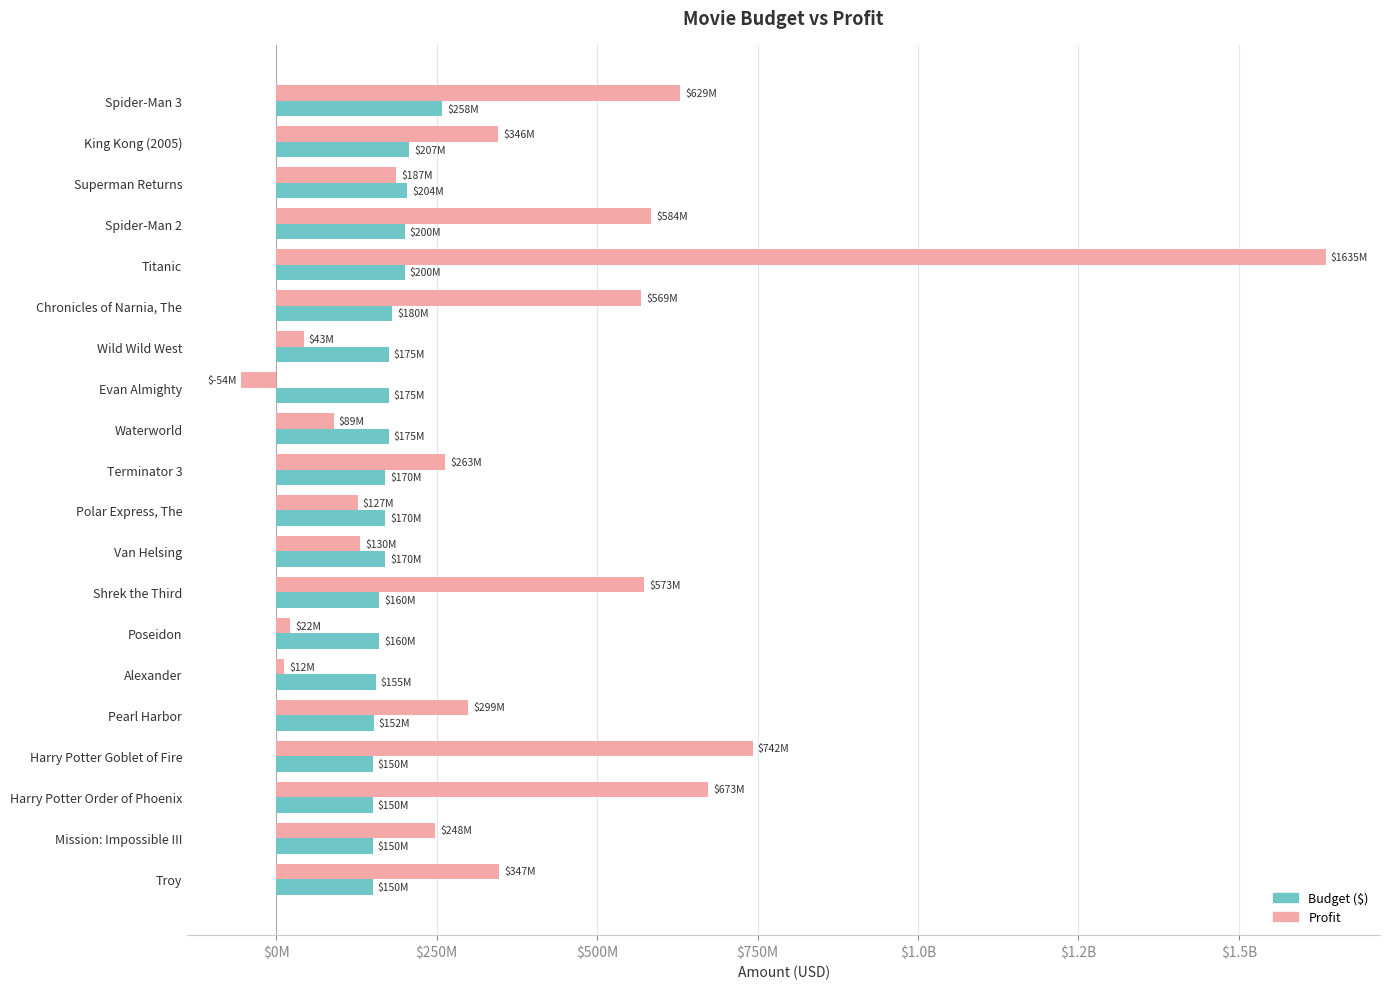

What are all the series names shown in the legend?

Budget ($), Profit